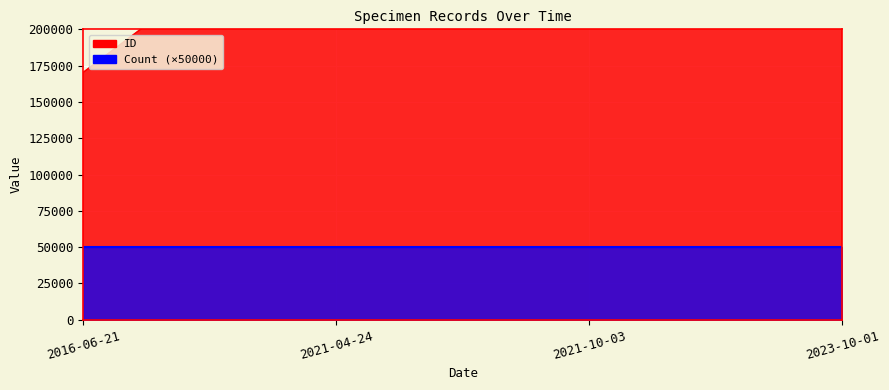

What is the sum of all values?

1114698